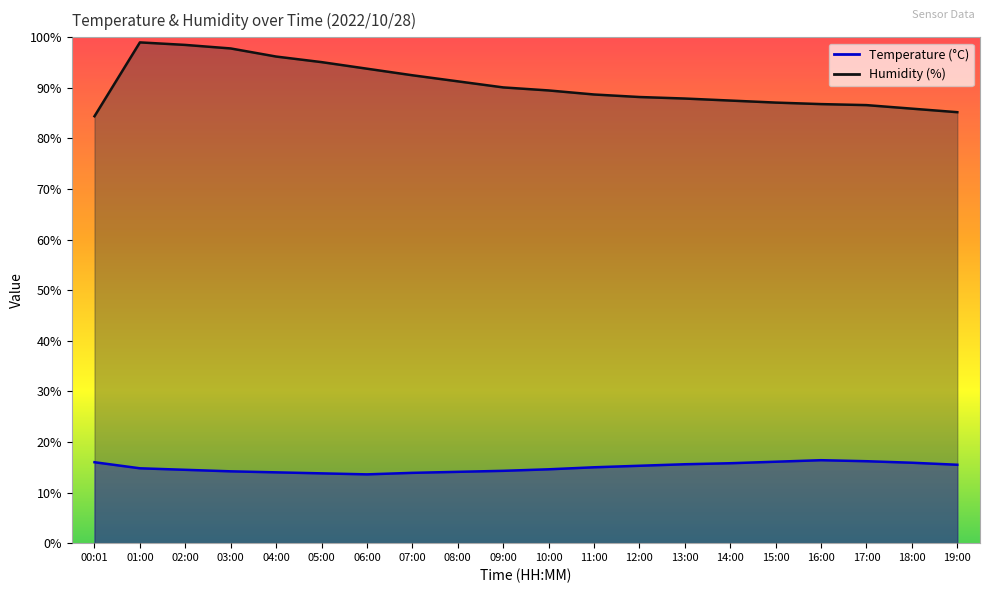

What is the approximate value of Temperature at 07:00?

13.9